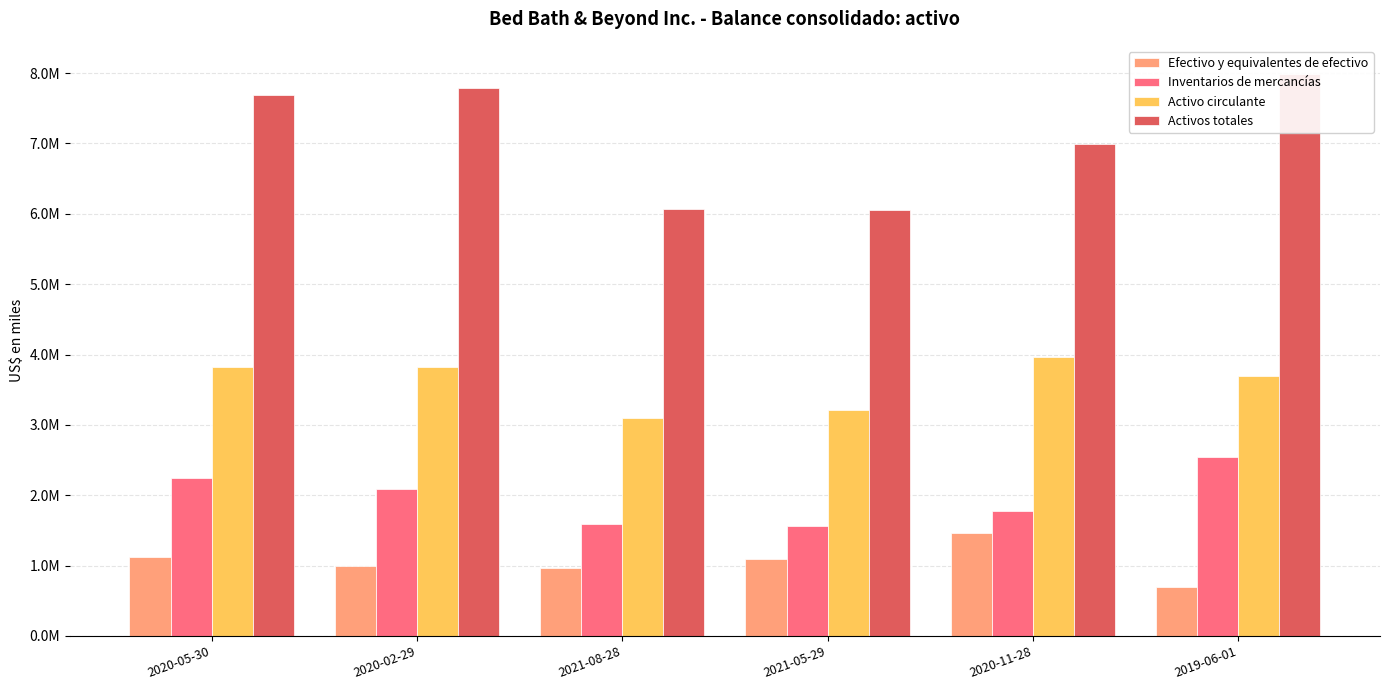

What is the minimum value for Activos totales?

6053289